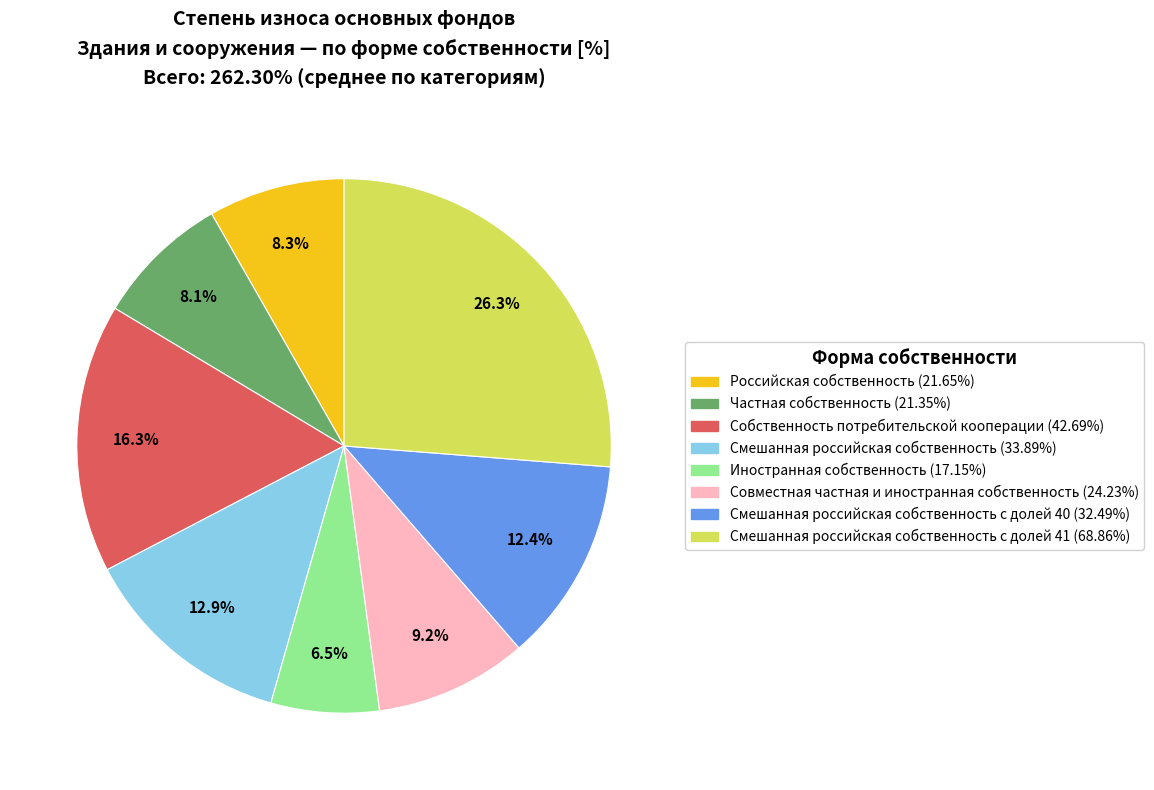

Is there a majority slice in this chart?

No